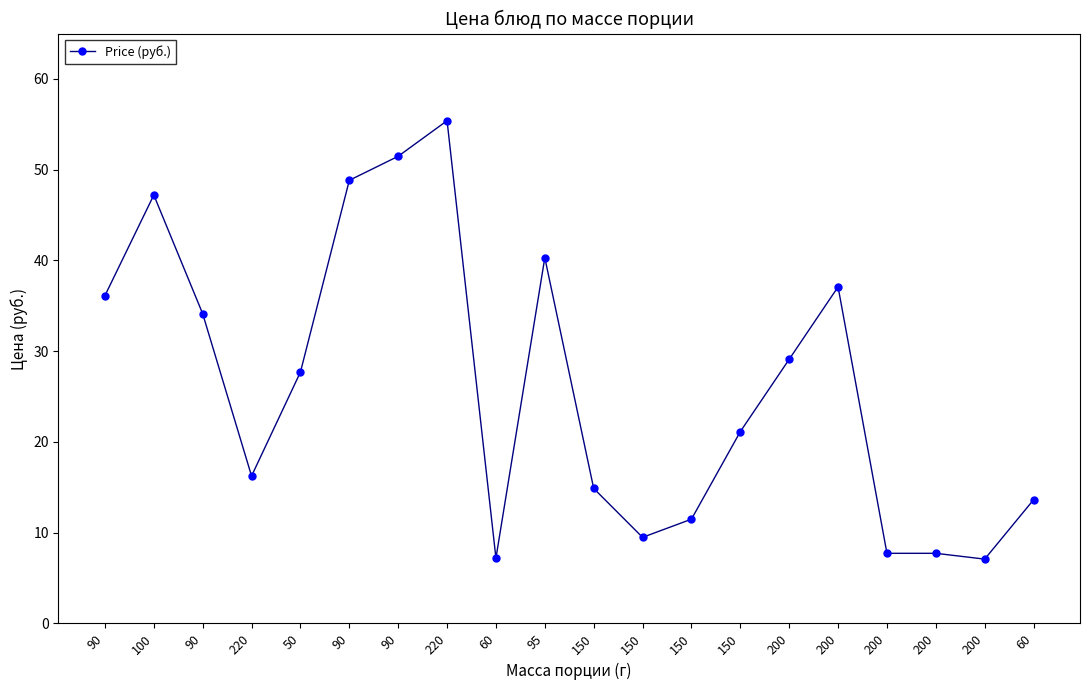

Read the value at 90.

51.5